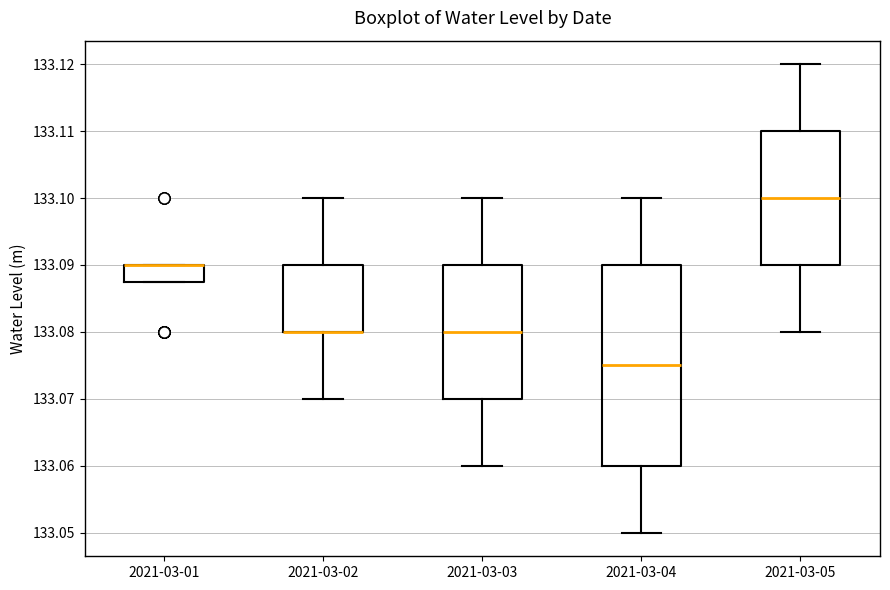

Comparing the boxes themselves (not the whiskers), which one is the tallest?

2021-03-04